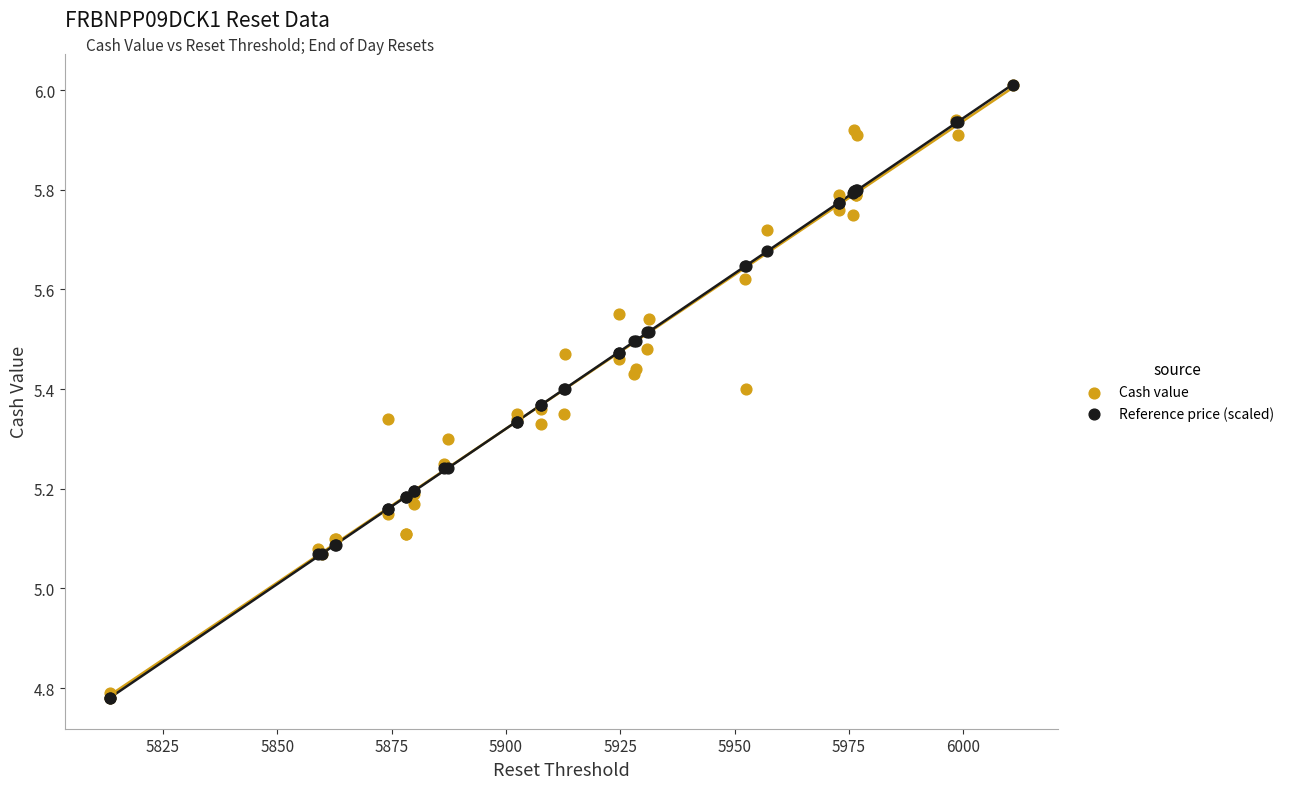

What are all the series names shown in the legend?

Cash value, Reference price (scaled)